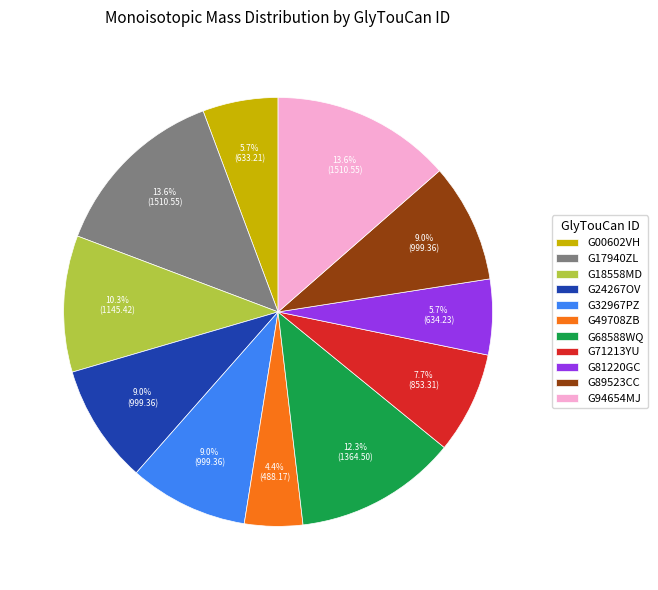

What is the total percentage of G68588WQ and G89523CC?

21.2%